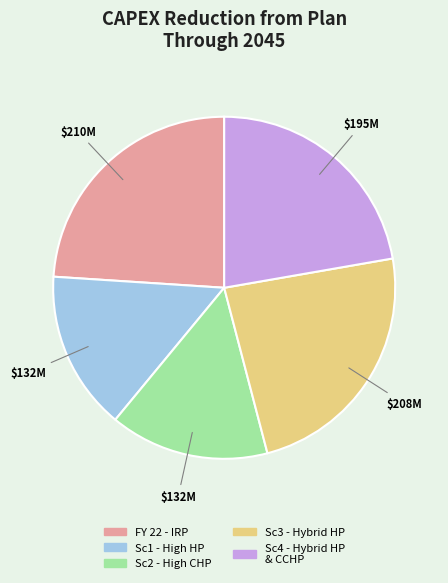

What is the ratio of the value at Sc2 - High CHP to the value at Sc3 - Hybrid HP?

0.6